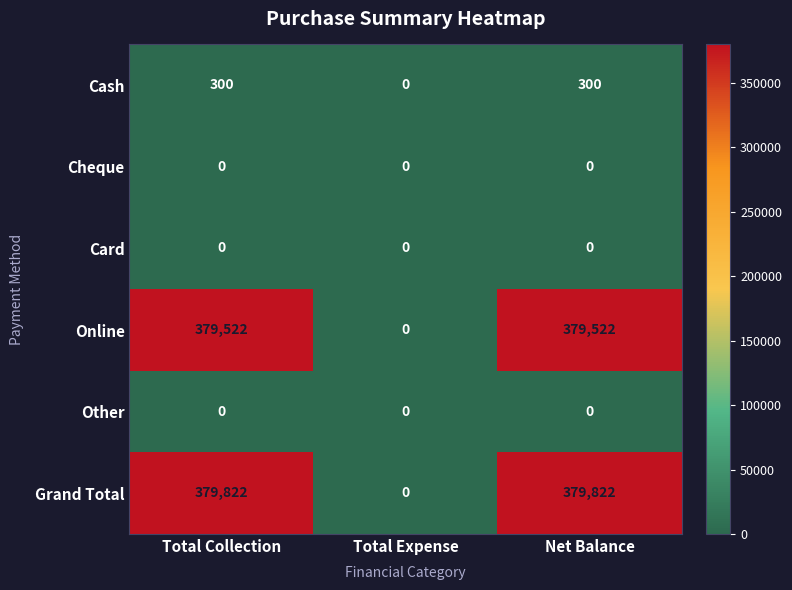

What is the greatest value displayed?

379822